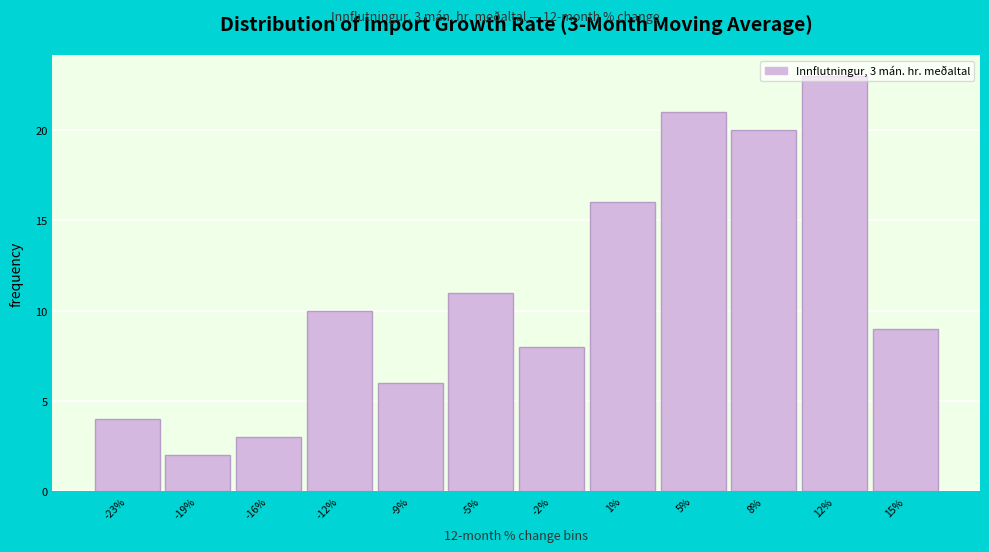

What is the greatest value displayed?

23